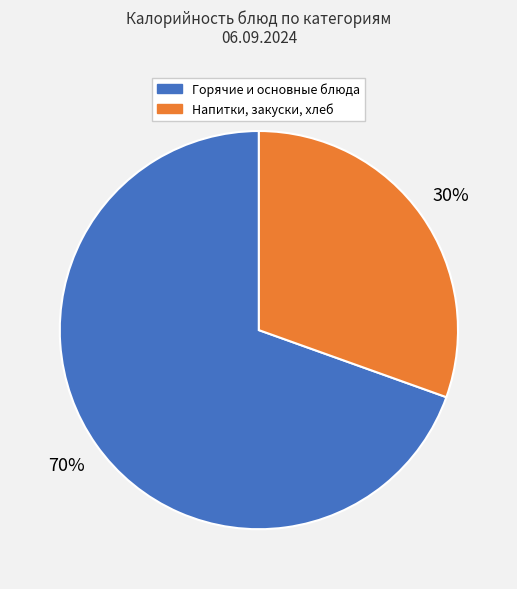

Is there any slice that represents more than half of the pie?

Yes